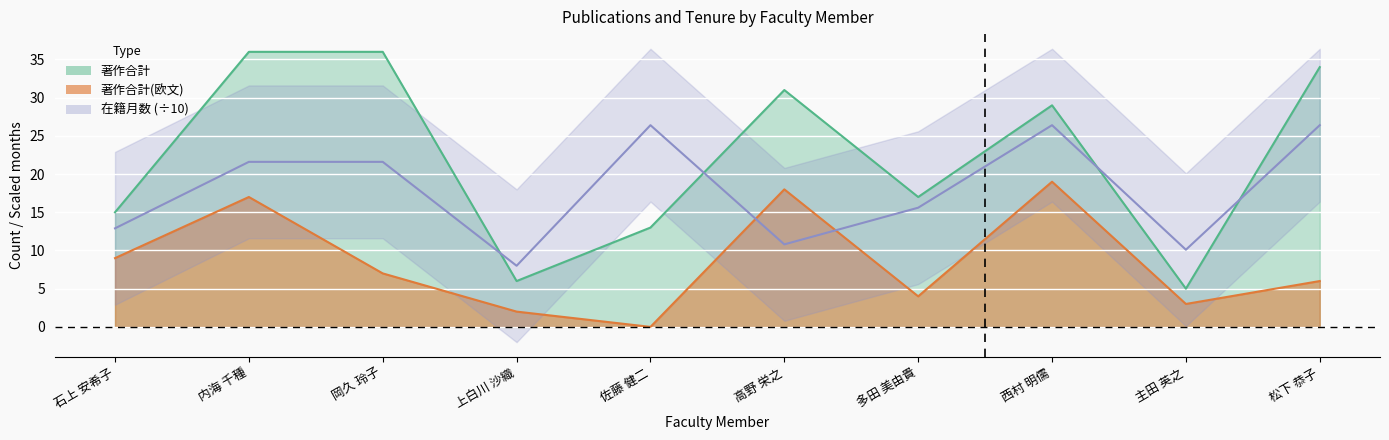

Between 多田 美由貴 and 松下 恭子, which series saw the biggest shift?

著作合計